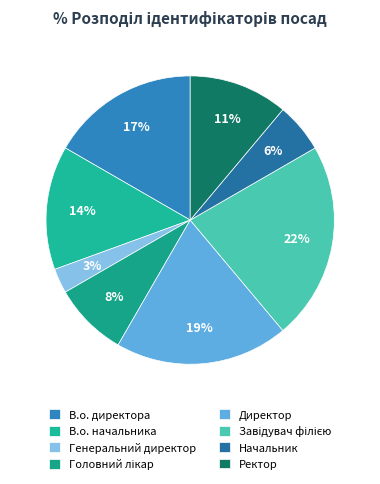

What is the largest slice in the pie chart?

Завідувач філією